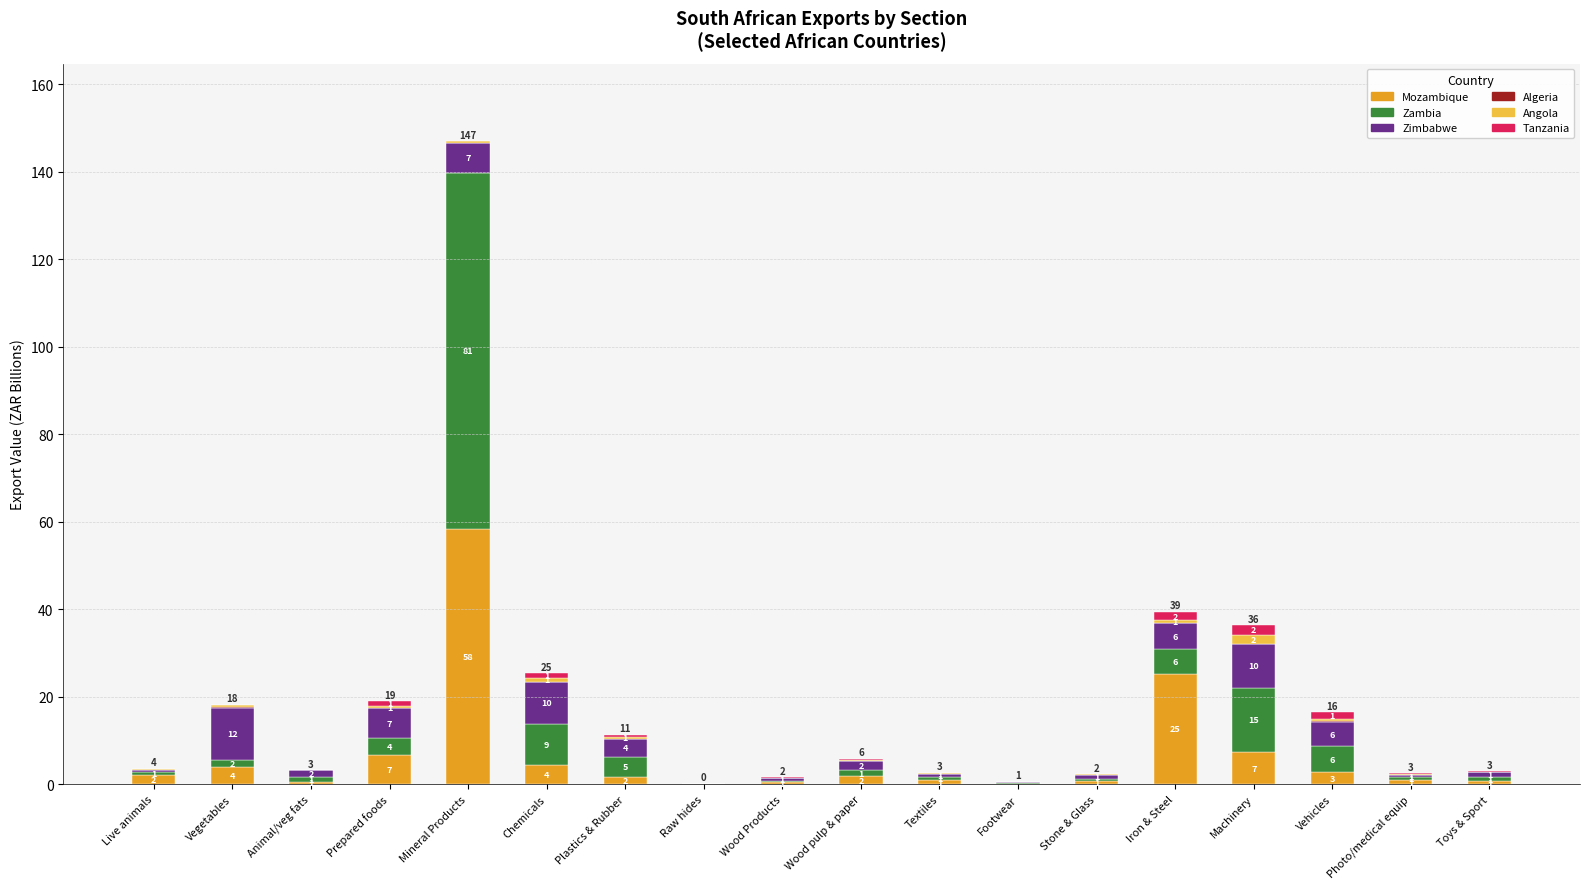

At which category is the sum across all series the highest?

Mineral Products